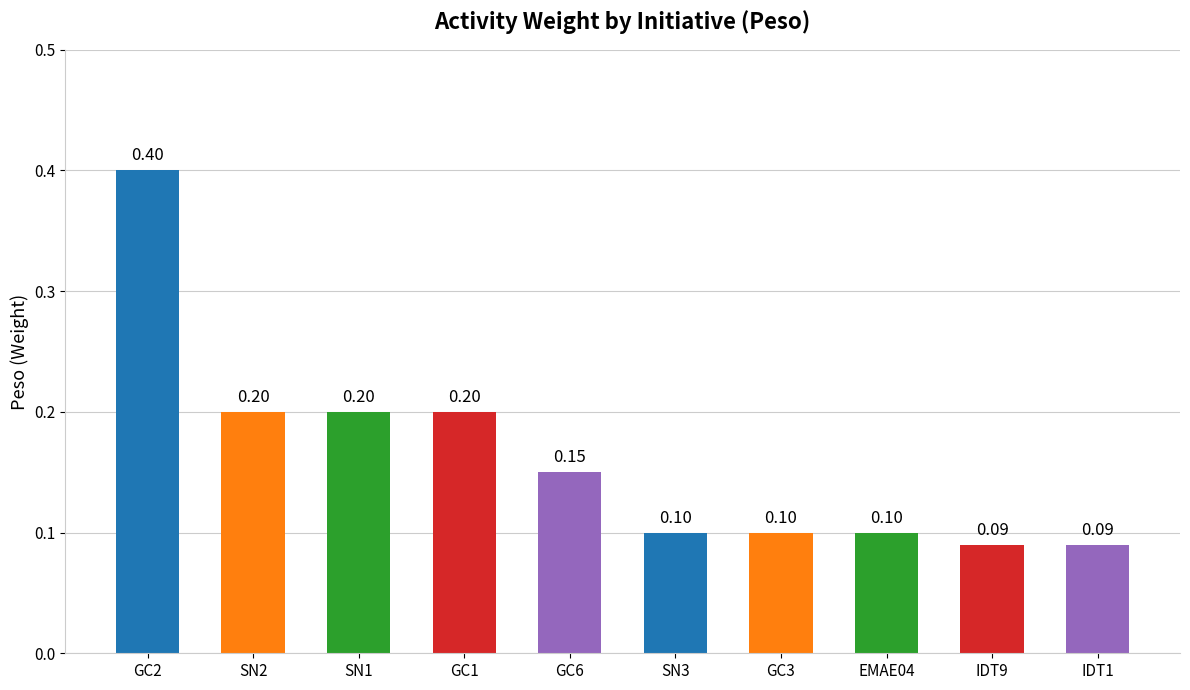

Count the values in the range 0 to 1.

10